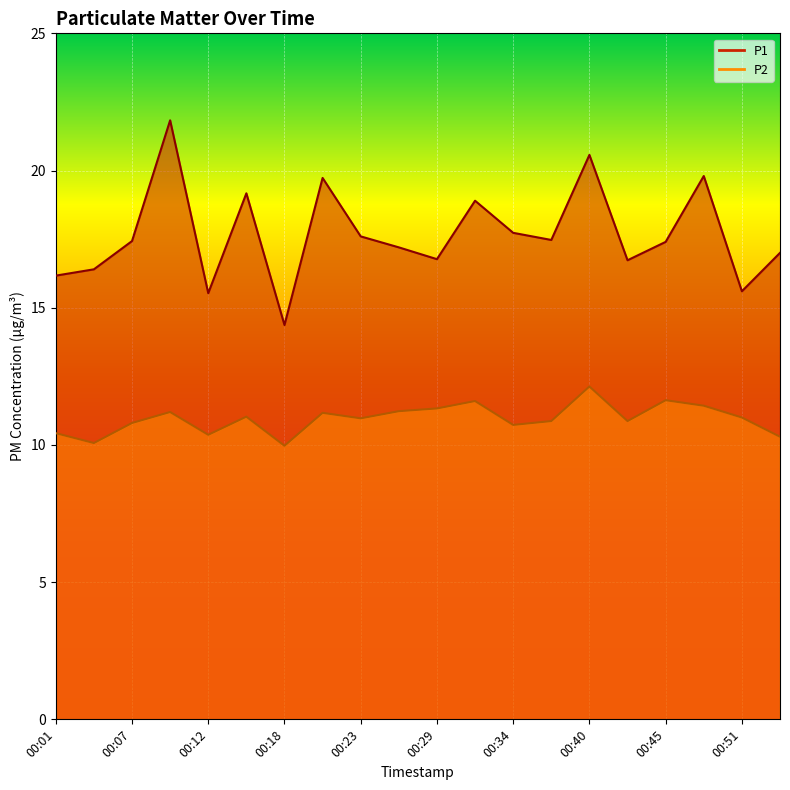

List the series in order of their overall mean, lowest first.

P2, P1